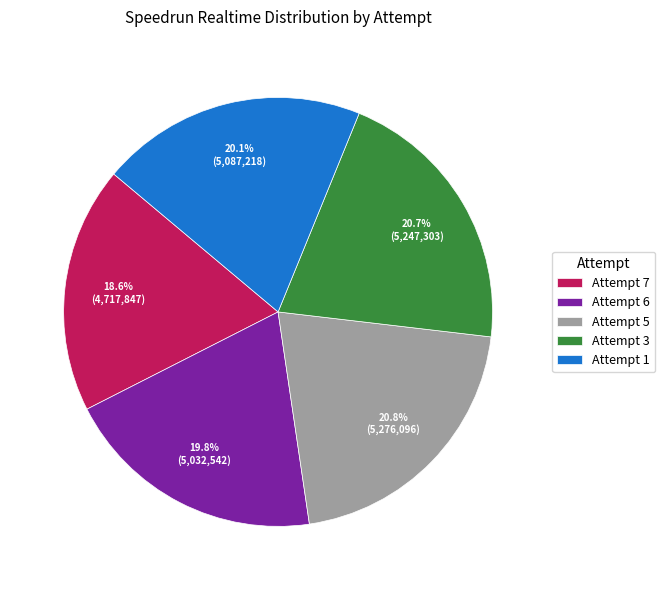

Combined, what portion of the pie is Attempt 3 and Attempt 7?

39.3%